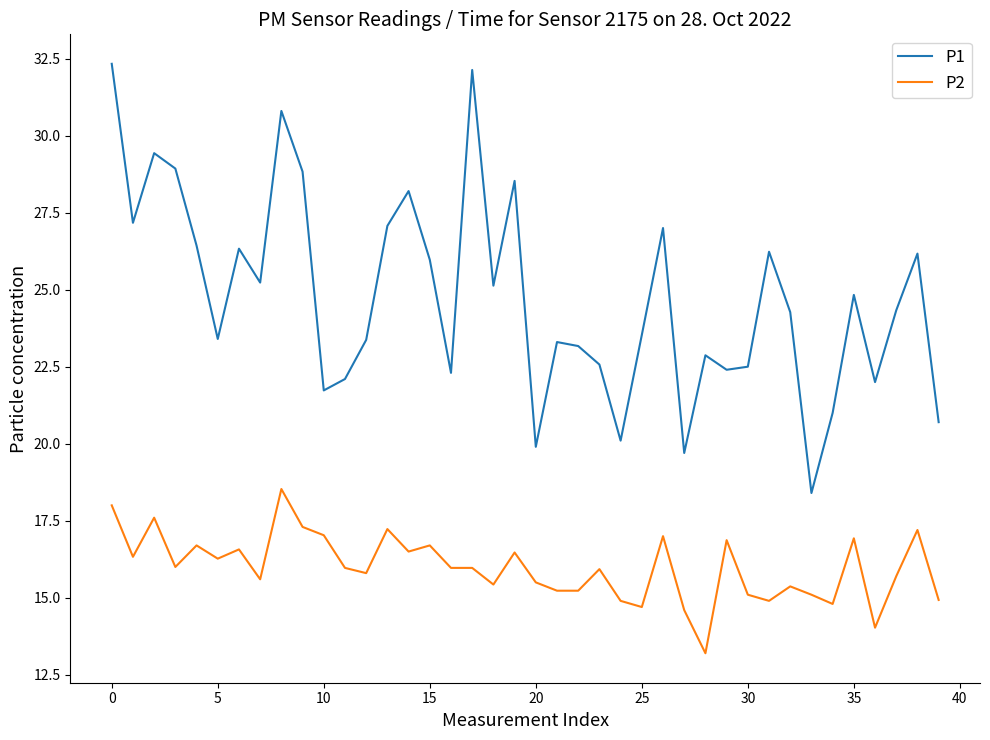

Which series has the widest spread of values?

P1